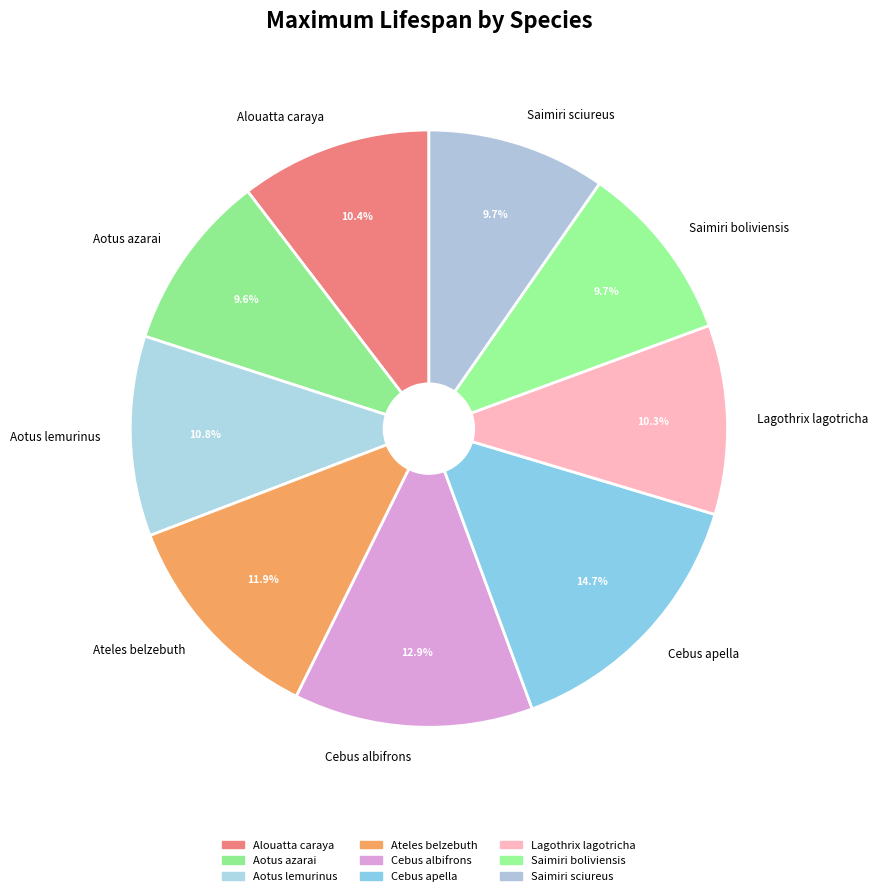

To the nearest percent, what percentage of the pie is Aotus azarai?

10%